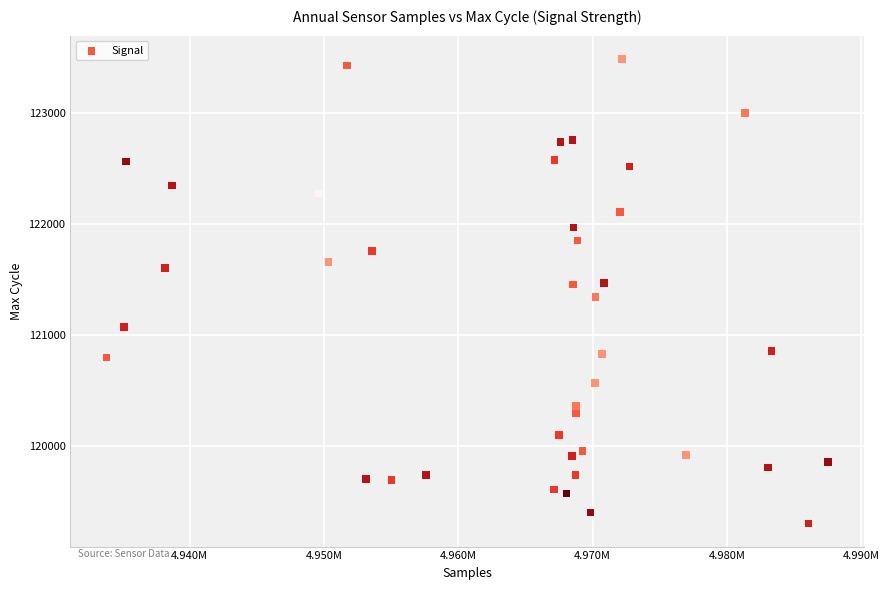

What is the range of Y values (max minus min)?

4182